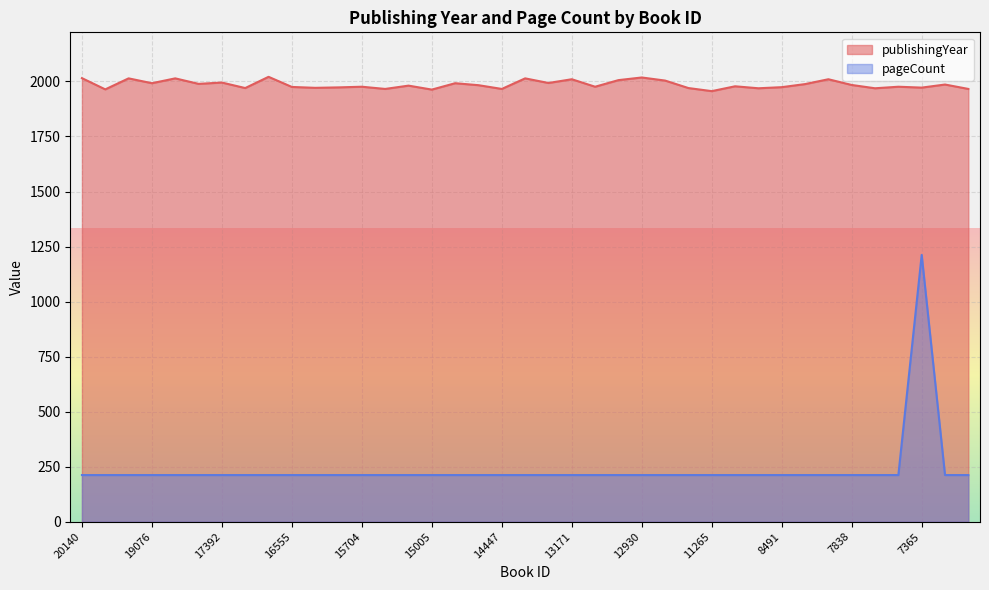

Reading right to left, list all the values displayed in this chart.

publishingYear: 1966	1986	1972	1976	1969	1984	2010	1988	1974	1969	1978	1956	1970	2004	2018	2006	1976	2010	1993	2014	1966	1983	1992	1963	1981	1966	1976	1973	1971	1975	2021	1970	1995	1989	2014	1992	2014	1964	2015
pageCount: 212	212	1212	212	212	212	212	212	212	212	212	212	212	212	212	212	212	212	212	212	212	212	212	212	212	212	212	212	212	212	212	212	212	212	212	212	212	212	212